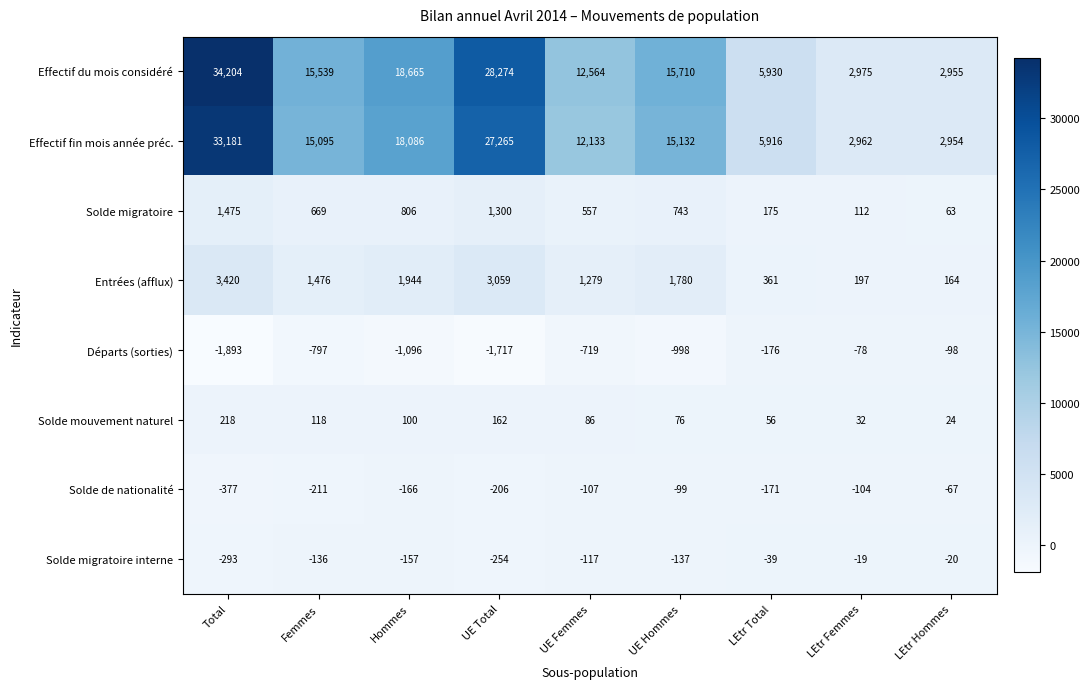

What is the sum of all Entrées (afflux) values?

13680